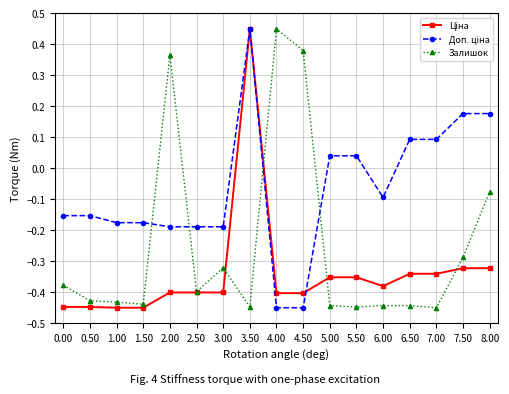

True or false: Залишок has a value of -0.4 at 6.00.

True